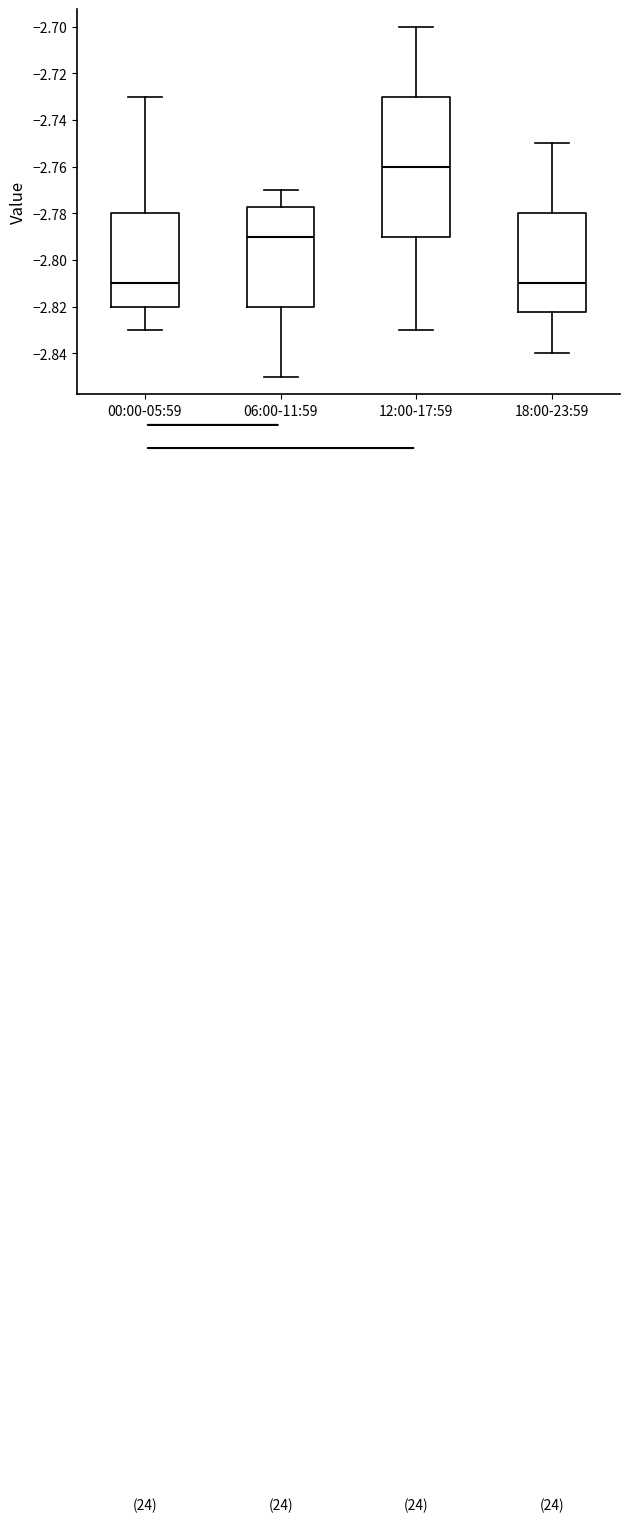

Reading left to right, read every box against the y-axis: the position of its median line, the range the box covers, and the ends of its whiskers. The values are not printed on the chart, so give them approximately, as read against the axis.

00:00-05:59: median -2.810, box -2.820 to -2.780, whiskers -2.830 to -2.730
06:00-11:59: median -2.790, box -2.820 to -2.778, whiskers -2.850 to -2.770
12:00-17:59: median -2.760, box -2.790 to -2.730, whiskers -2.830 to -2.700
18:00-23:59: median -2.810, box -2.822 to -2.780, whiskers -2.840 to -2.750